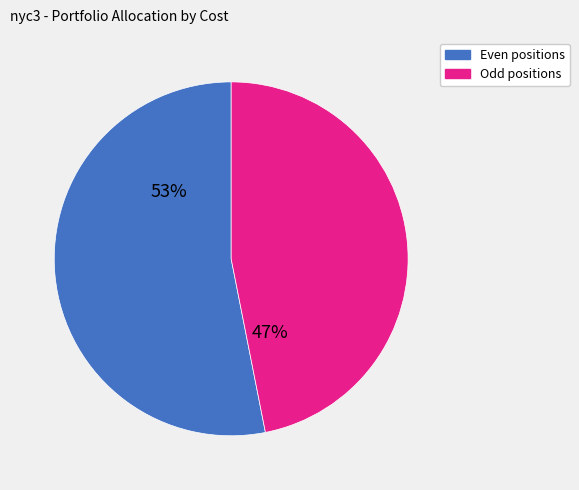

Is there a majority slice in this chart?

Yes